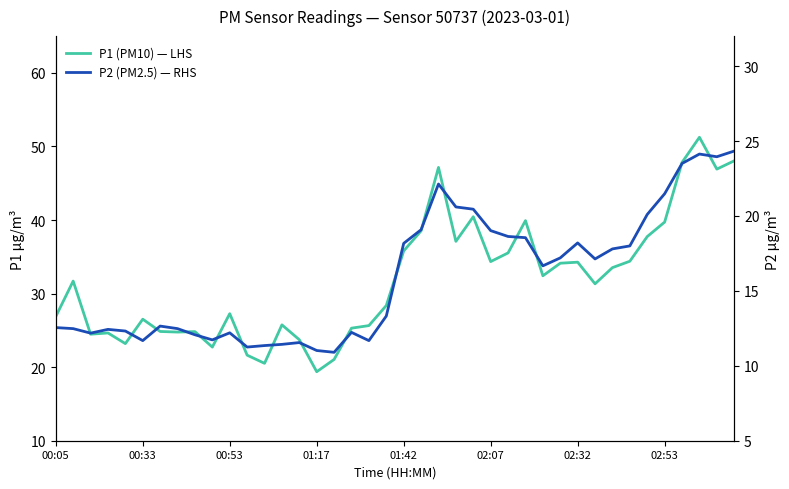

Reading left to right, what are all the values shown in this chart?

P1 (PM10) — LHS: 26.9	31.7	24.5	24.6	23.2	26.5	24.9	24.8	24.8	22.7	27.3	21.6	20.5	25.8	23.7	19.4	21.1	25.3	25.6	28.4	35.8	38.5	47.1	37.1	40.5	34.4	35.5	39.9	32.4	34.1	34.3	31.3	33.5	34.4	37.8	39.7	47.8	51.2	46.9	48.0
P2 (PM2.5) — RHS: 12.6	12.5	12.2	12.4	12.3	11.7	12.7	12.5	12.1	11.7	12.2	11.2	11.3	11.4	11.6	11.0	10.9	12.2	11.7	13.3	18.2	19.1	22.1	20.6	20.4	19.0	18.6	18.6	16.7	17.2	18.2	17.1	17.8	18.0	20.1	21.5	23.5	24.1	23.9	24.3